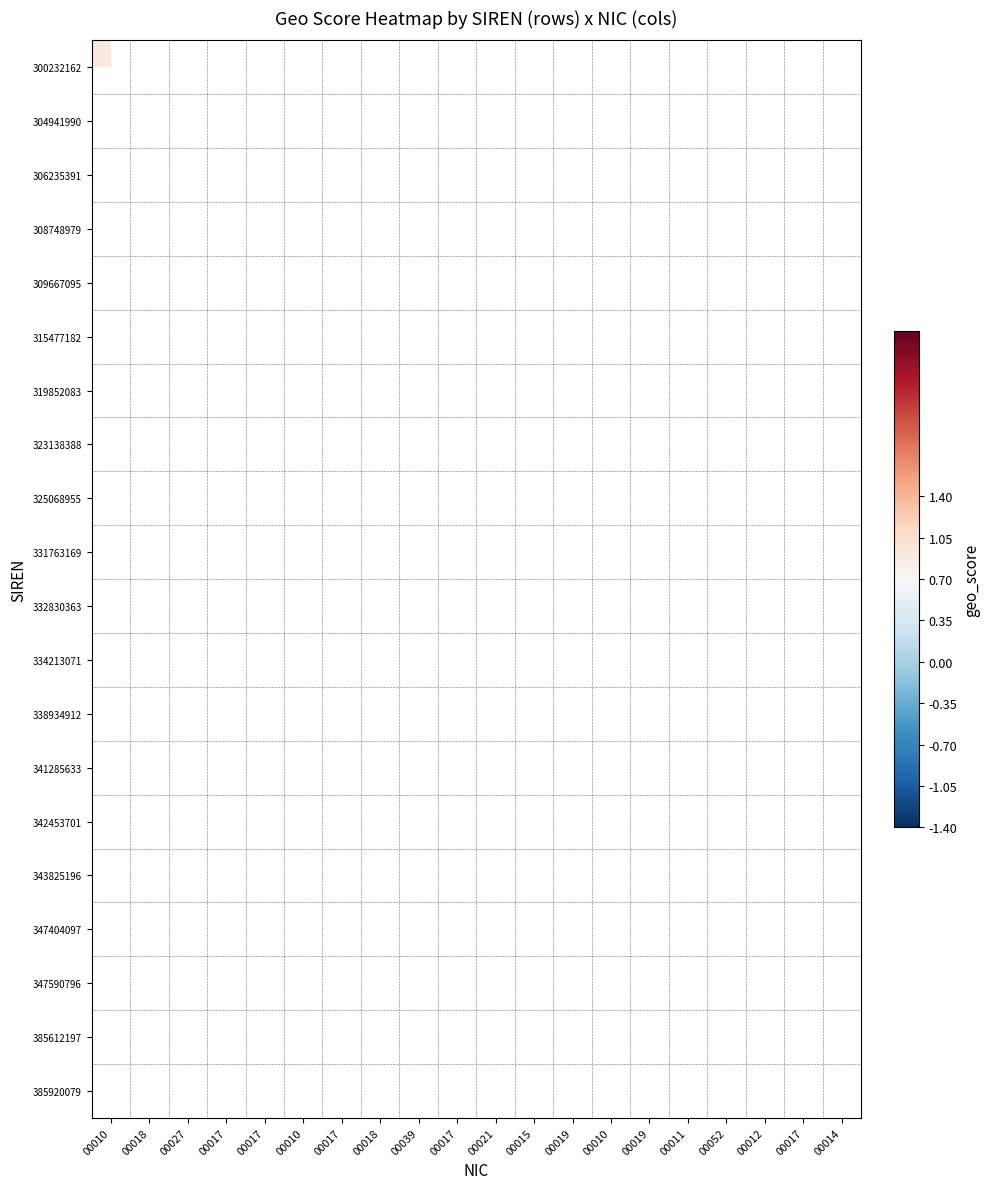

Reading left to right, list all the values displayed in this chart.

300232162: 00010=0.9	00018=0.0	00027=0.0	00017=0.0	00017=0.0	00010=0.0	00017=0.0	00018=0.0	00039=0.0	00017=0.0	00021=0.0	00015=0.0	00019=0.0	00010=0.0	00019=0.0	00011=0.0	00052=0.0	00012=0.0	00017=0.0	00014=0.0
304941990: 00010=0.0	00018=0.8	00027=0.0	00017=0.0	00017=0.0	00010=0.0	00017=0.0	00018=0.0	00039=0.0	00017=0.0	00021=0.0	00015=0.0	00019=0.0	00010=0.0	00019=0.0	00011=0.0	00052=0.0	00012=0.0	00017=0.0	00014=0.0
306235391: 00010=0.0	00018=0.0	00027=0.9	00017=0.0	00017=0.0	00010=0.0	00017=0.0	00018=0.0	00039=0.0	00017=0.0	00021=0.0	00015=0.0	00019=0.0	00010=0.0	00019=0.0	00011=0.0	00052=0.0	00012=0.0	00017=0.0	00014=0.0
308748979: 00010=0.0	00018=0.0	00027=0.0	00017=0.0	00017=0.0	00010=0.0	00017=0.0	00018=0.0	00039=0.0	00017=0.0	00021=0.0	00015=0.0	00019=0.0	00010=0.0	00019=0.0	00011=0.0	00052=0.0	00012=0.0	00017=0.0	00014=0.0
309667095: 00010=0.0	00018=0.0	00027=0.0	00017=0.9	00017=0.0	00010=0.0	00017=0.0	00018=0.0	00039=0.0	00017=0.0	00021=0.0	00015=0.0	00019=0.0	00010=0.0	00019=0.0	00011=0.0	00052=0.0	00012=0.0	00017=0.0	00014=0.0
315477182: 00010=0.0	00018=0.0	00027=0.0	00017=0.0	00017=0.0	00010=0.9	00017=0.0	00018=0.0	00039=0.0	00017=0.0	00021=0.0	00015=0.0	00019=0.0	00010=0.0	00019=0.0	00011=0.0	00052=0.0	00012=0.0	00017=0.0	00014=0.0
319852083: 00010=0.0	00018=0.0	00027=0.0	00017=0.0	00017=0.0	00010=0.0	00017=0.6	00018=0.0	00039=0.0	00017=0.0	00021=0.0	00015=0.0	00019=0.0	00010=0.0	00019=0.0	00011=0.0	00052=0.0	00012=0.0	00017=0.0	00014=0.0
323138388: 00010=0.0	00018=0.0	00027=0.0	00017=0.0	00017=0.0	00010=0.0	00017=0.0	00018=0.7	00039=0.0	00017=0.0	00021=0.0	00015=0.0	00019=0.0	00010=0.0	00019=0.0	00011=0.0	00052=0.0	00012=0.0	00017=0.0	00014=0.0
325068955: 00010=0.0	00018=0.0	00027=0.0	00017=0.0	00017=0.0	00010=0.0	00017=0.0	00018=0.0	00039=0.0	00017=0.0	00021=0.0	00015=0.0	00019=0.0	00010=0.0	00019=0.0	00011=0.0	00052=0.0	00012=0.0	00017=0.0	00014=0.0
331763169: 00010=0.0	00018=0.0	00027=0.0	00017=0.0	00017=0.0	00010=0.0	00017=0.0	00018=0.0	00039=0.0	00017=0.9	00021=0.0	00015=0.0	00019=0.0	00010=0.0	00019=0.0	00011=0.0	00052=0.0	00012=0.0	00017=0.0	00014=0.0
332830363: 00010=0.0	00018=0.0	00027=0.0	00017=0.0	00017=0.0	00010=0.0	00017=0.0	00018=0.0	00039=0.0	00017=0.0	00021=0.9	00015=0.0	00019=0.0	00010=0.0	00019=0.0	00011=0.0	00052=0.0	00012=0.0	00017=0.0	00014=0.0
334213071: 00010=0.0	00018=0.0	00027=0.0	00017=0.0	00017=0.0	00010=0.0	00017=0.0	00018=0.0	00039=0.0	00017=0.0	00021=0.0	00015=0.9	00019=0.0	00010=0.0	00019=0.0	00011=0.0	00052=0.0	00012=0.0	00017=0.0	00014=0.0
338934912: 00010=0.0	00018=0.0	00027=0.0	00017=0.0	00017=0.0	00010=0.0	00017=0.0	00018=0.0	00039=0.0	00017=0.0	00021=0.0	00015=0.0	00019=0.9	00010=0.0	00019=0.0	00011=0.0	00052=0.0	00012=0.0	00017=0.0	00014=0.0
341285633: 00010=0.0	00018=0.0	00027=0.0	00017=0.0	00017=0.0	00010=0.0	00017=0.0	00018=0.0	00039=0.0	00017=0.0	00021=0.0	00015=0.0	00019=0.0	00010=0.5	00019=0.0	00011=0.0	00052=0.0	00012=0.0	00017=0.0	00014=0.0
342453701: 00010=0.0	00018=0.0	00027=0.0	00017=0.0	00017=0.0	00010=0.0	00017=0.0	00018=0.0	00039=0.0	00017=0.0	00021=0.0	00015=0.0	00019=0.0	00010=0.0	00019=0.5	00011=0.0	00052=0.0	00012=0.0	00017=0.0	00014=0.0
343825196: 00010=0.0	00018=0.0	00027=0.0	00017=0.0	00017=0.0	00010=0.0	00017=0.0	00018=0.0	00039=0.0	00017=0.0	00021=0.0	00015=0.0	00019=0.0	00010=0.0	00019=0.0	00011=0.9	00052=0.0	00012=0.0	00017=0.0	00014=0.0
347404097: 00010=0.0	00018=0.0	00027=0.0	00017=0.0	00017=0.0	00010=0.0	00017=0.0	00018=0.0	00039=0.0	00017=0.0	00021=0.0	00015=0.0	00019=0.0	00010=0.0	00019=0.0	00011=0.0	00052=0.7	00012=0.0	00017=0.0	00014=0.0
347590796: 00010=0.0	00018=0.0	00027=0.0	00017=0.0	00017=0.0	00010=0.0	00017=0.0	00018=0.0	00039=0.0	00017=0.0	00021=0.0	00015=0.0	00019=0.0	00010=0.0	00019=0.0	00011=0.0	00052=0.0	00012=0.9	00017=0.0	00014=0.0
385612197: 00010=0.0	00018=0.0	00027=0.0	00017=0.0	00017=0.0	00010=0.0	00017=0.0	00018=0.0	00039=0.0	00017=0.0	00021=0.0	00015=0.0	00019=0.0	00010=0.0	00019=0.0	00011=0.0	00052=0.0	00012=0.0	00017=0.8	00014=0.0
385920079: 00010=0.0	00018=0.0	00027=0.0	00017=0.0	00017=0.0	00010=0.0	00017=0.0	00018=0.0	00039=0.0	00017=0.0	00021=0.0	00015=0.0	00019=0.0	00010=0.0	00019=0.0	00011=0.0	00052=0.0	00012=0.0	00017=0.0	00014=0.0